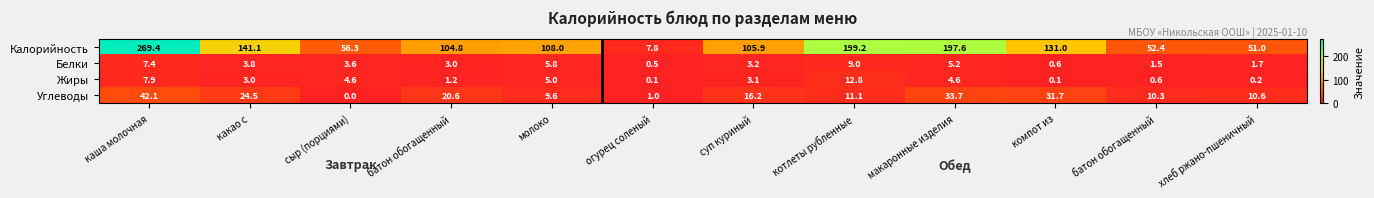

What is the total value across all series at батон обогащенный?

129.6